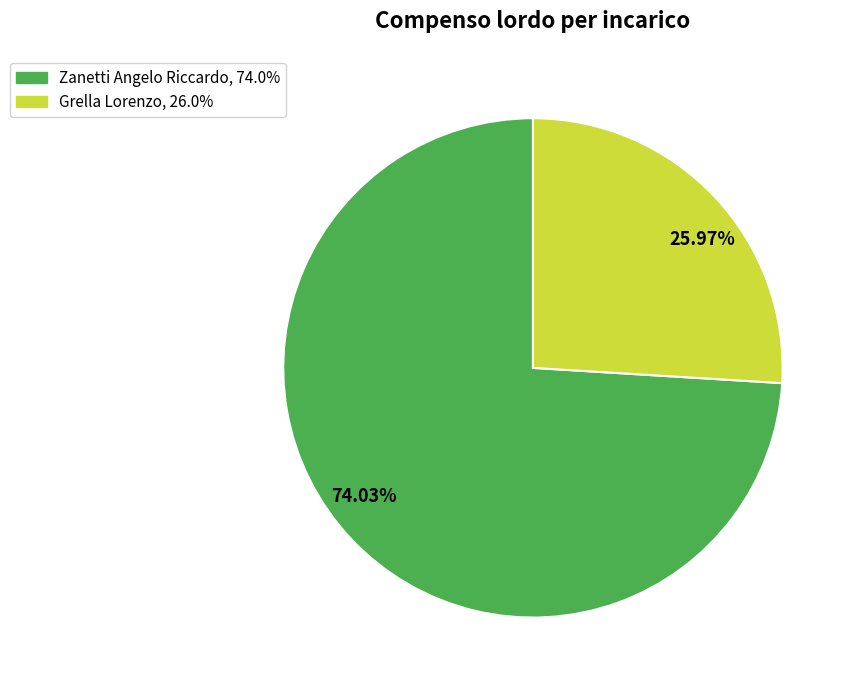

To the nearest percent, what portion does Grella Lorenzo represent?

26%